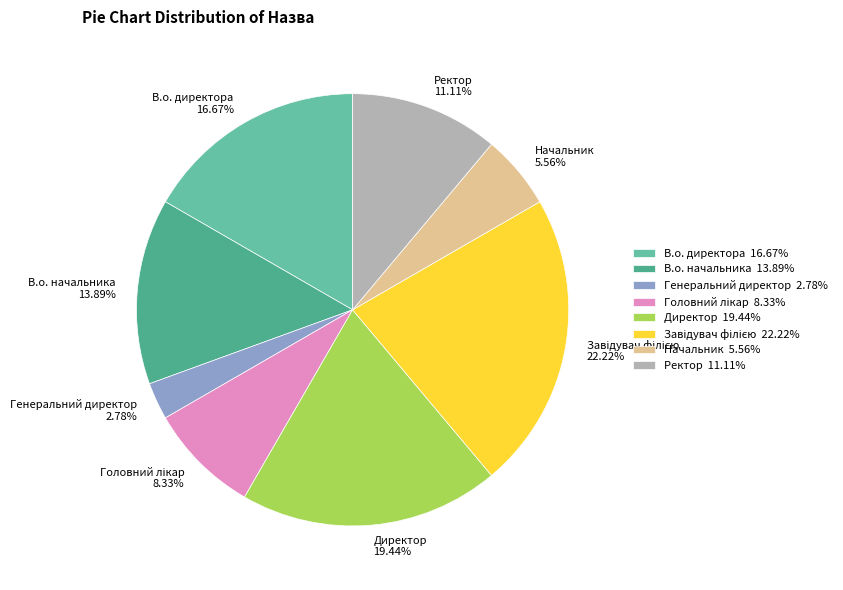

To the nearest percent, what portion does Генеральний директор represent?

3%